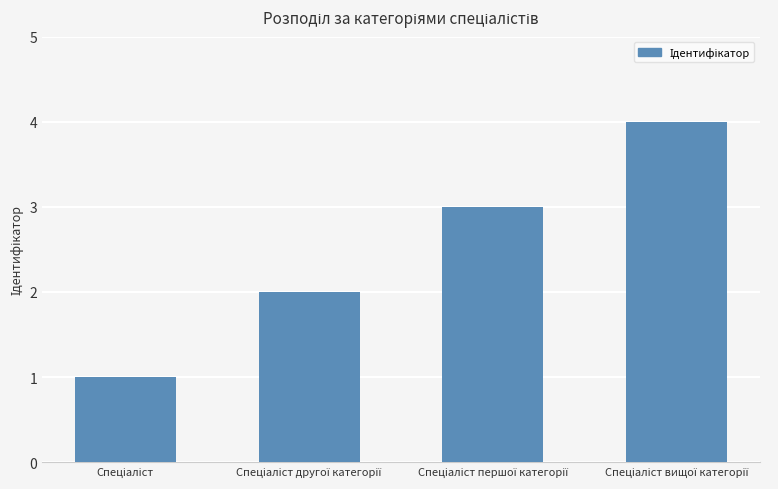

What is the maximum value shown in the chart?

4